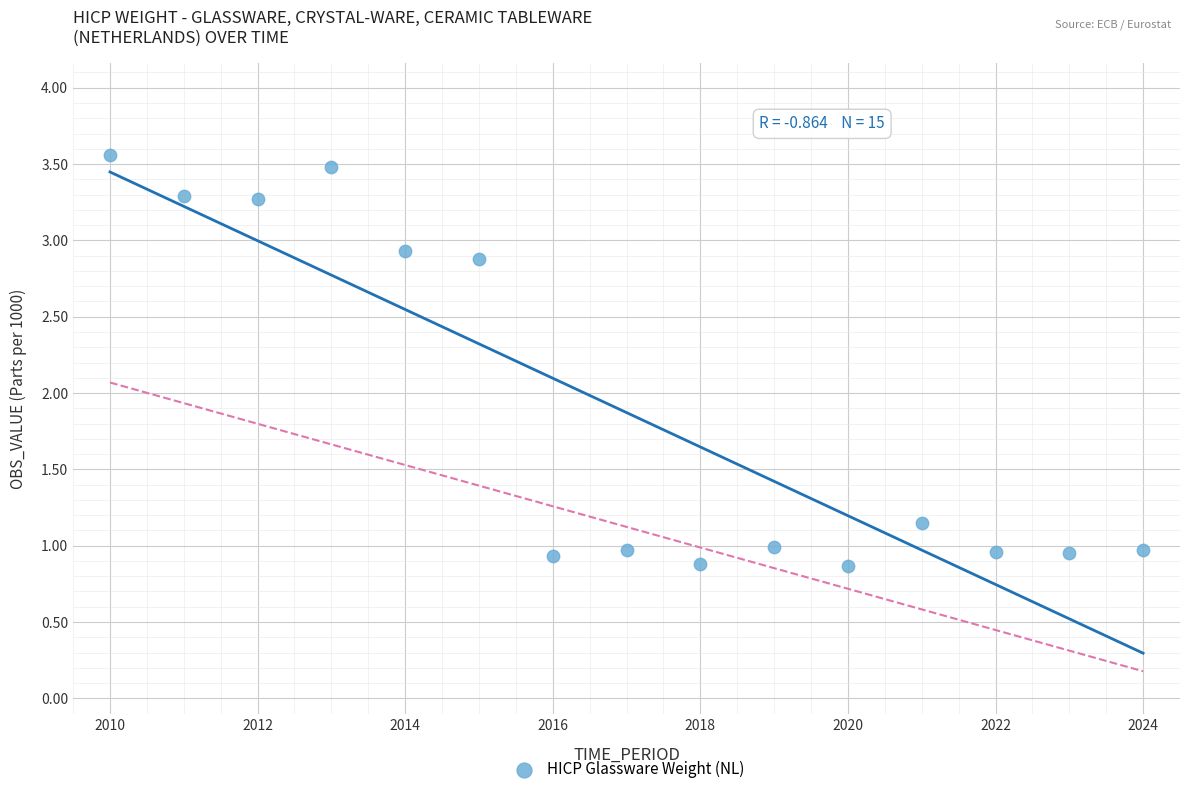

What is the range of Y values (max minus min)?

2.7